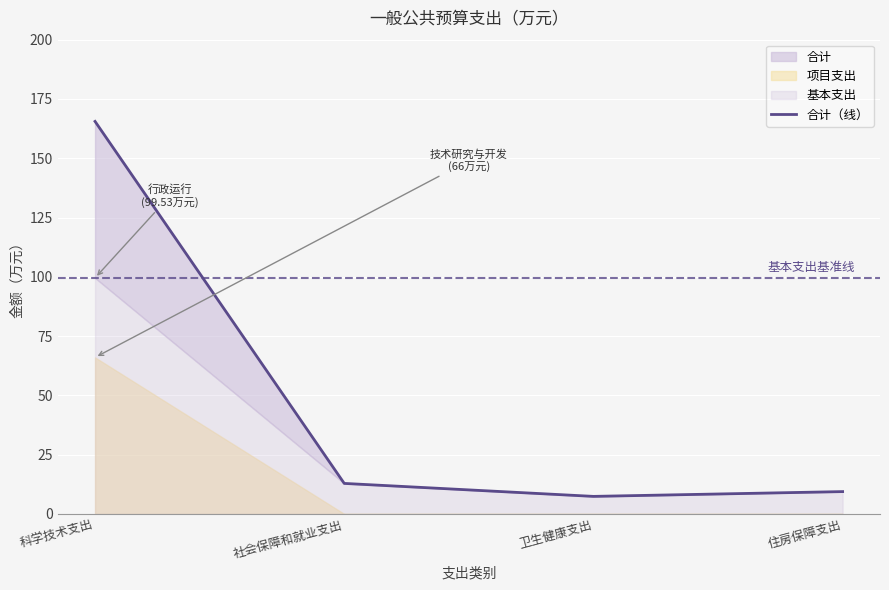

Where is the first local minimum?

卫生健康支出